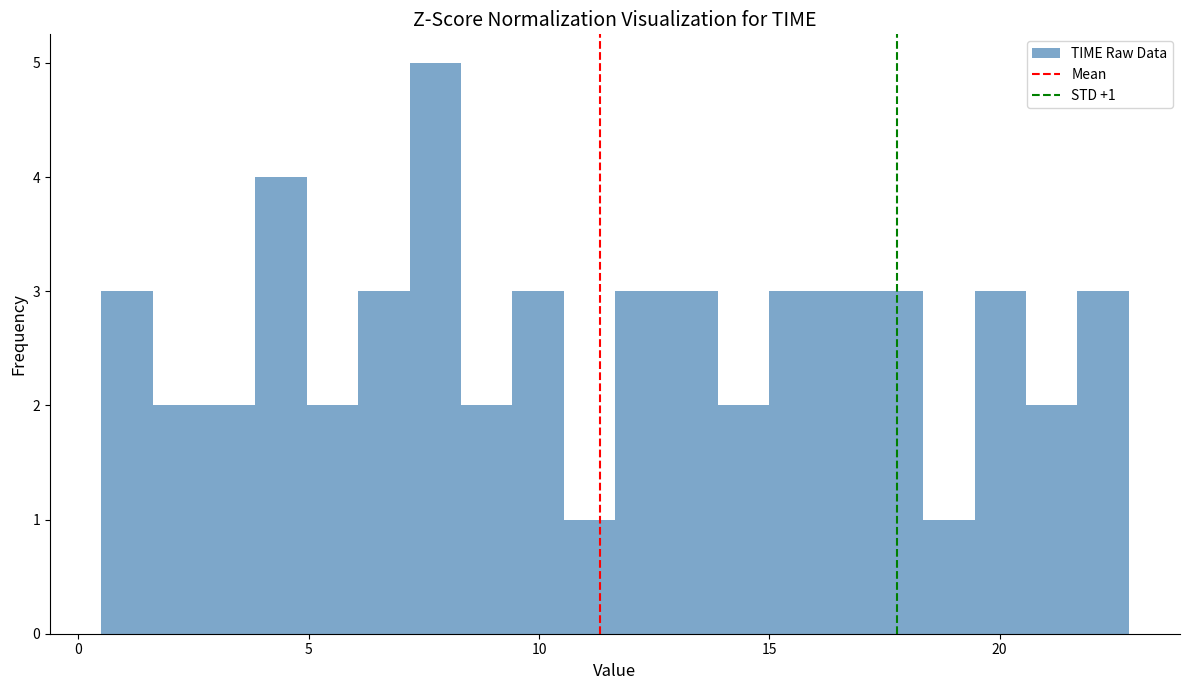

Around what value on the x-axis is the tallest bar? Give the approximate position of its centre, as read against the axis.

7.5